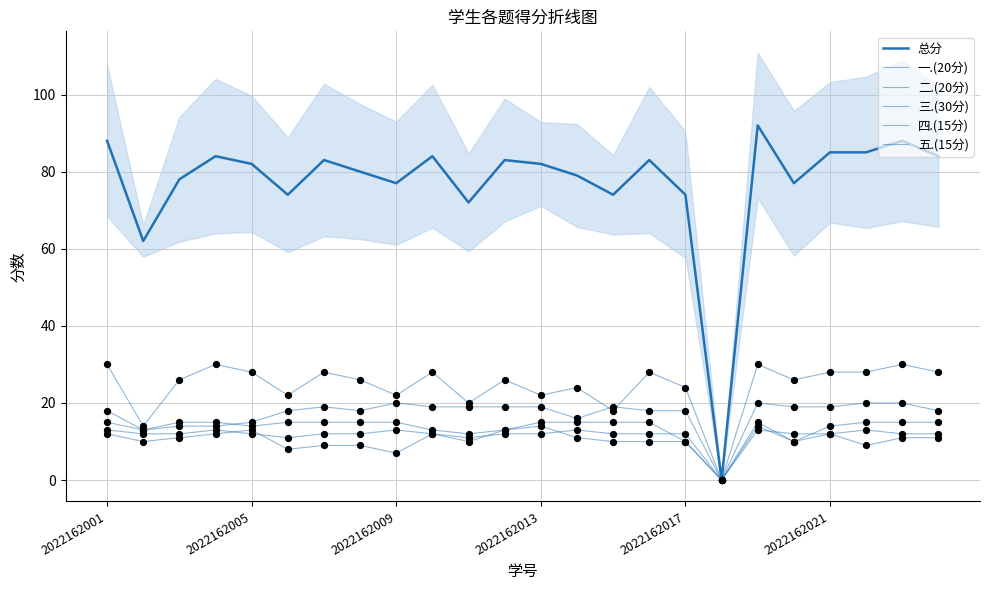

What are all the series names shown in the legend?

总分, 一.(20分), 二.(20分), 三.(30分), 四.(15分), 五.(15分)